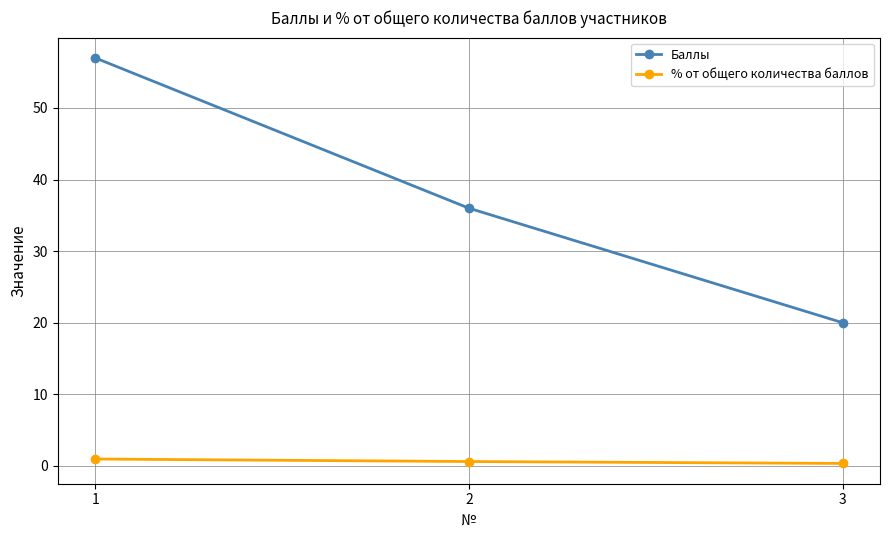

What is the difference between the maximum and minimum values in the Баллы series?

37.0